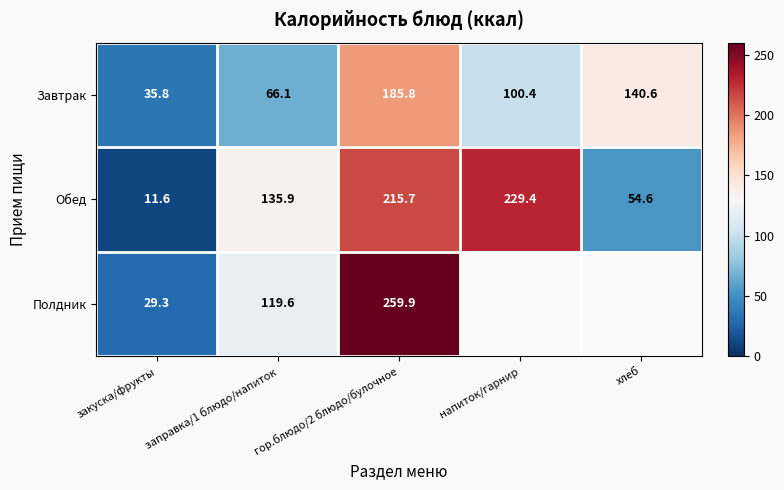

Where does the Завтрак series first go above 100?

гор.блюдо/2 блюдо/булочное